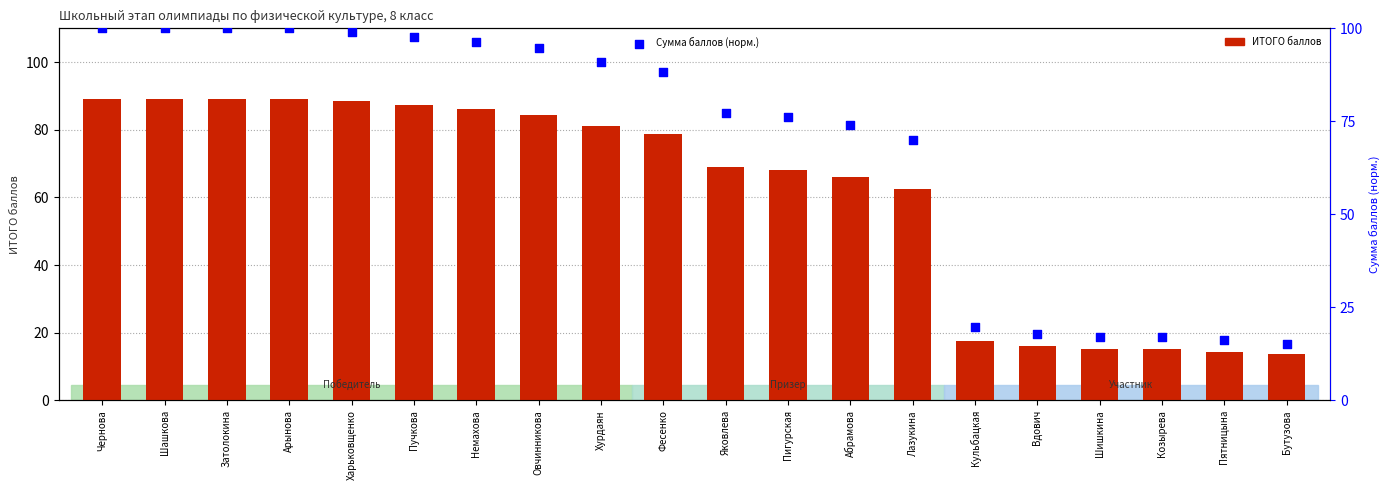

Which series reaches the maximum Y coordinate?

Сумма баллов (норм.)